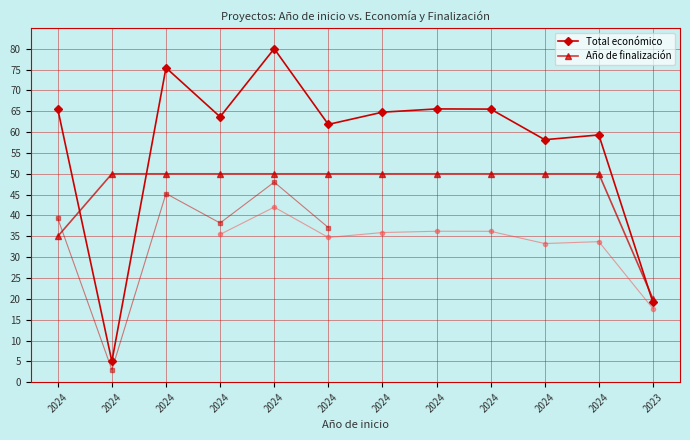

What is the difference between the maximum and minimum values in the Total económico series?

75.0